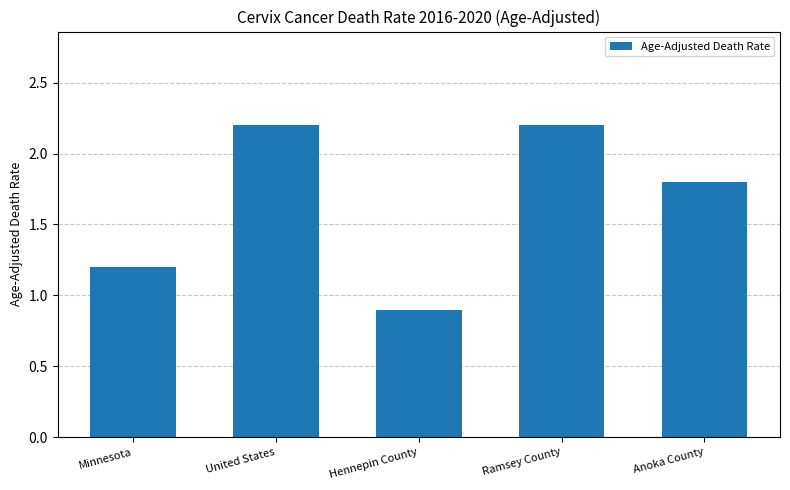

What is the greatest value displayed?

2.2